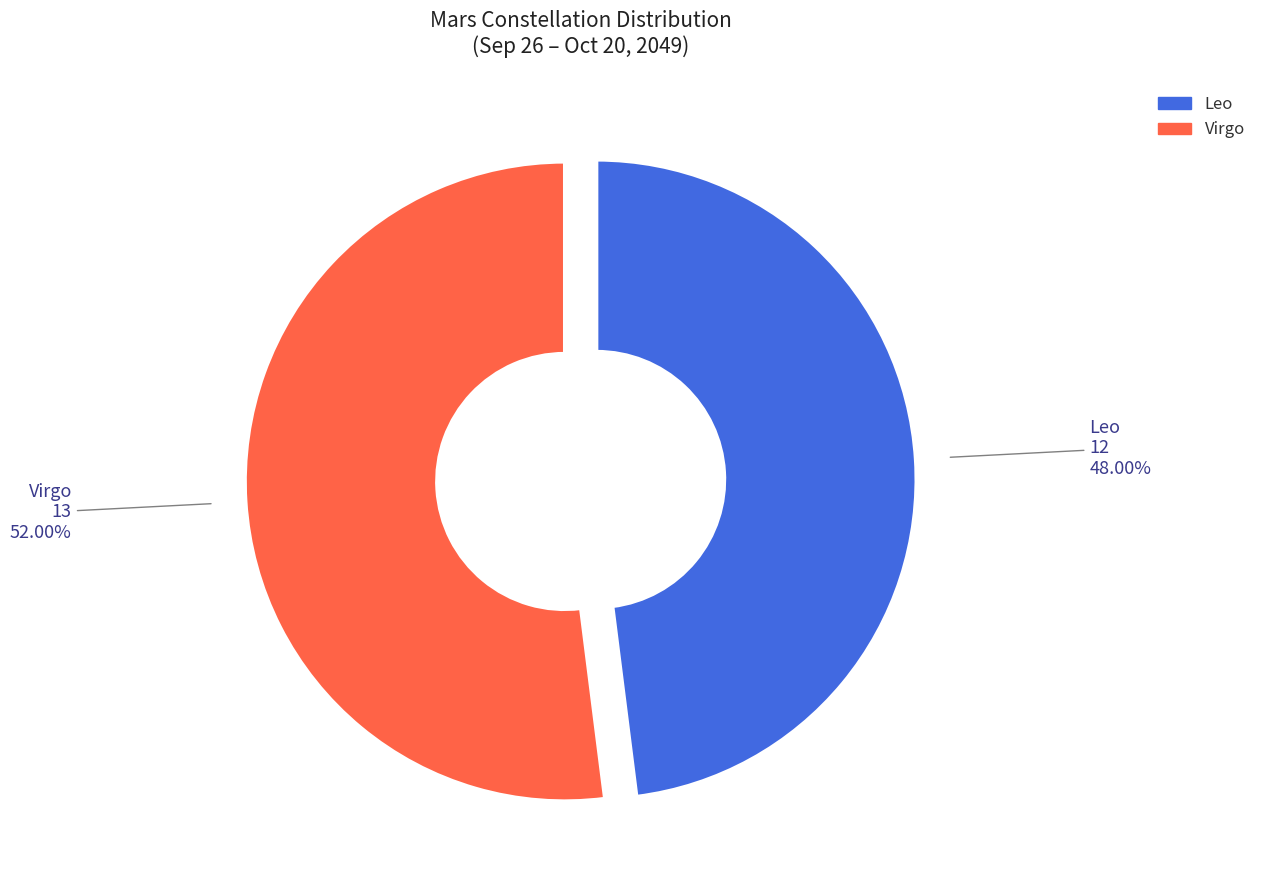

True or false: Leo accounts for 33% of the total.

False